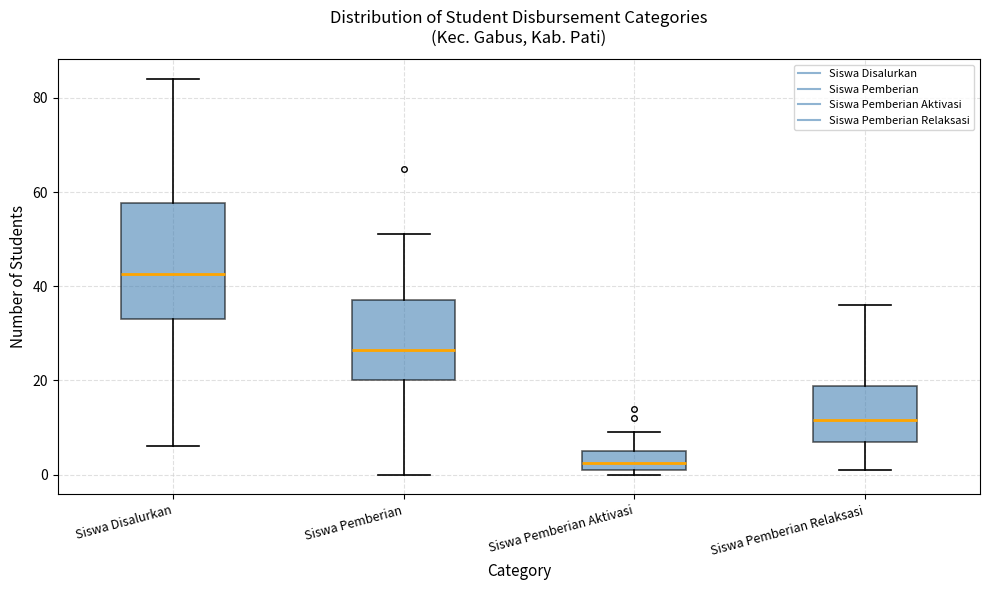

Reading left to right, read every box against the y-axis: the position of its median line, the range the box covers, and the ends of its whiskers. The values are not printed on the chart, so give them approximately, as read against the axis.

Siswa Disalurkan: median 42, box 34 to 58, whiskers 6 to 84
Siswa Pemberian: median 26, box 20 to 38, whiskers 0 to 52
Siswa Pemberian Aktivasi: median 2 (inside the box), box 2 to 6, whiskers 0 to 10
Siswa Pemberian Relaksasi: median 12, box 8 to 18, whiskers 2 to 36